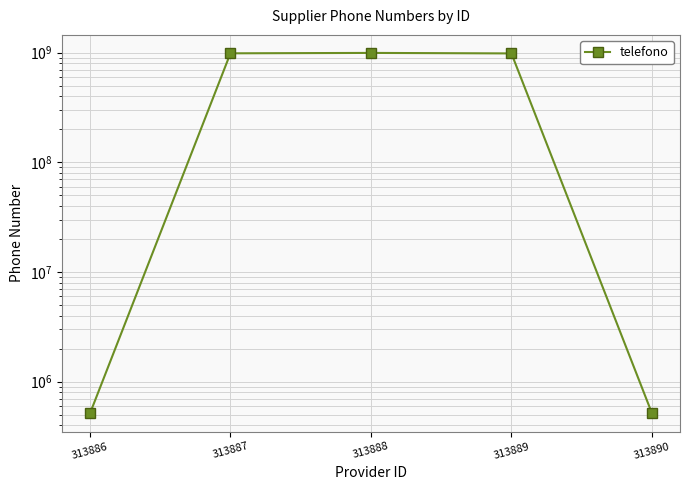

What is the change in value from 313887 to 313888?

+8267970